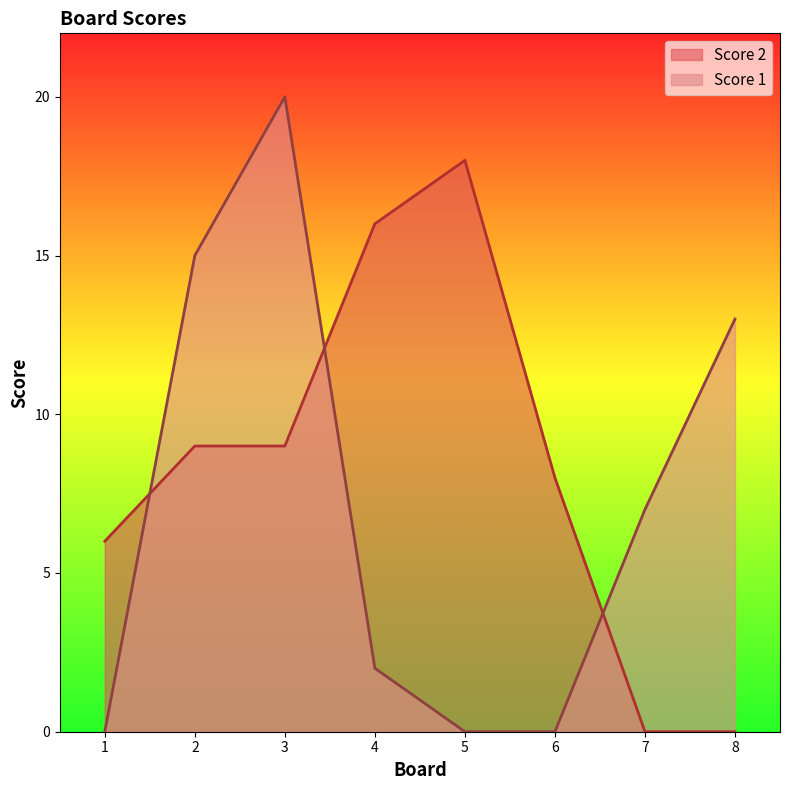

What is the spread (max minus min) of values at 5?

18